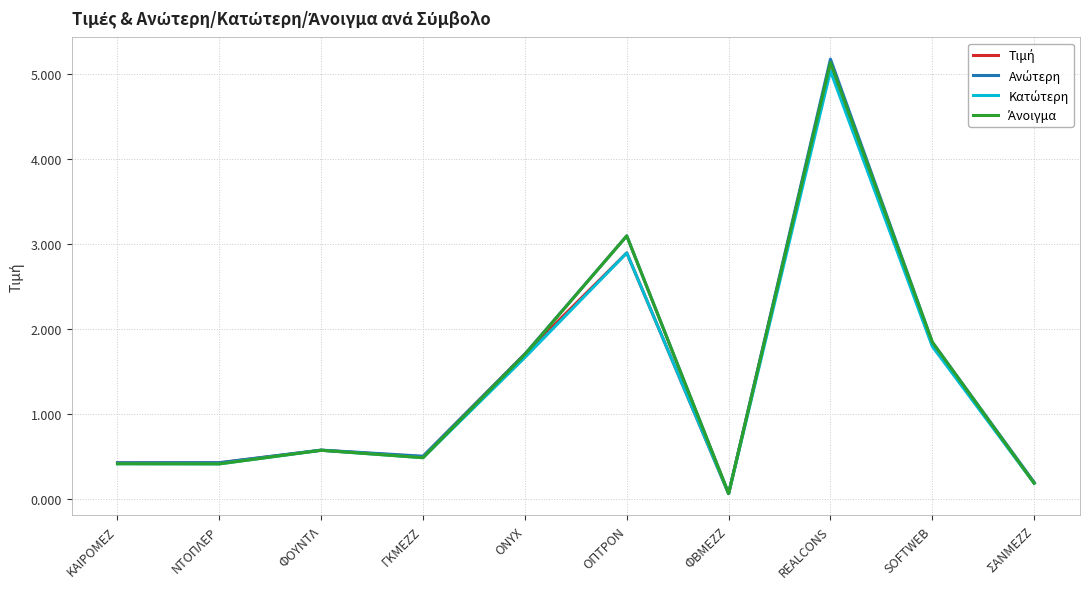

What position from the right is ΦΟΥΝΤΛ?

8